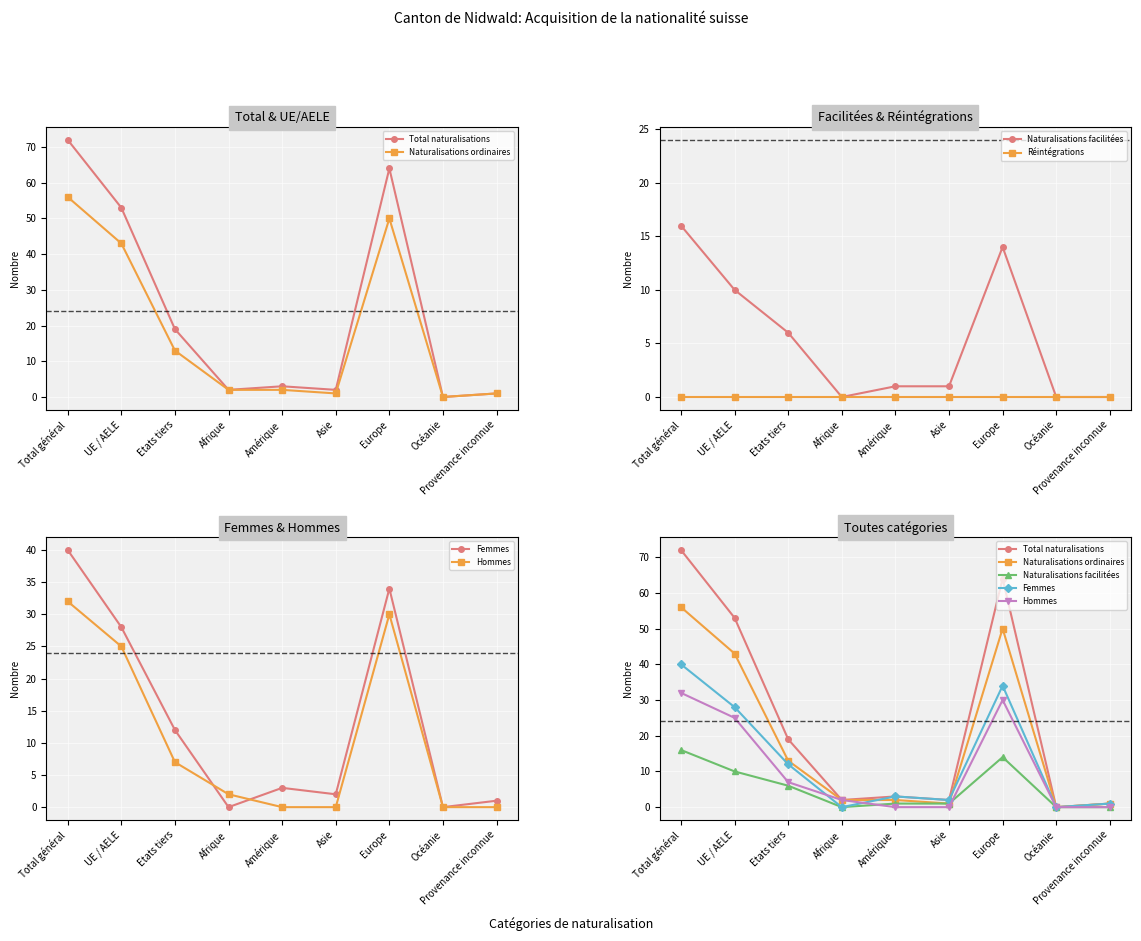

How many lines are shown in the chart?

6